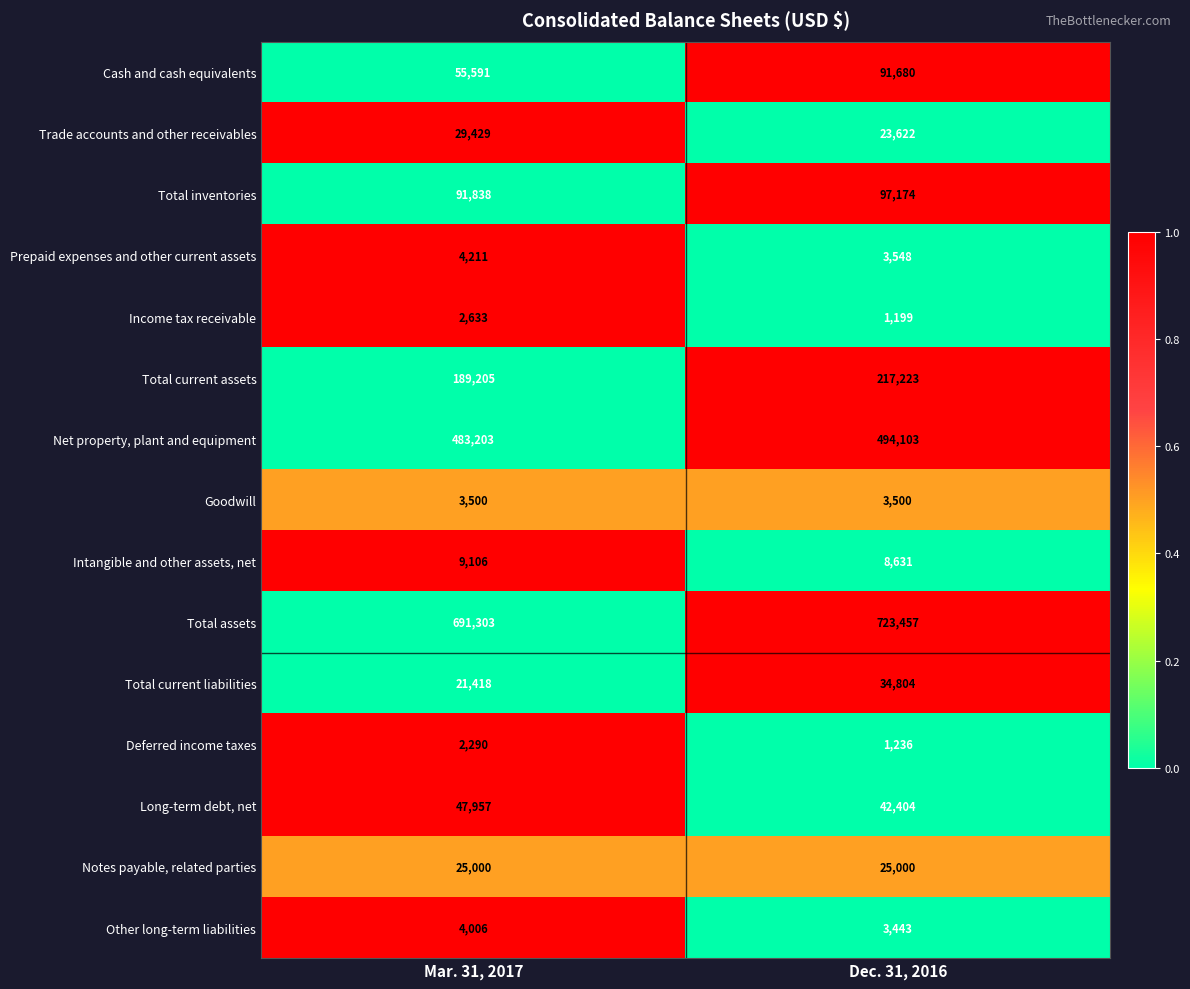

At which category is the sum across all series the highest?

Dec. 31, 2016